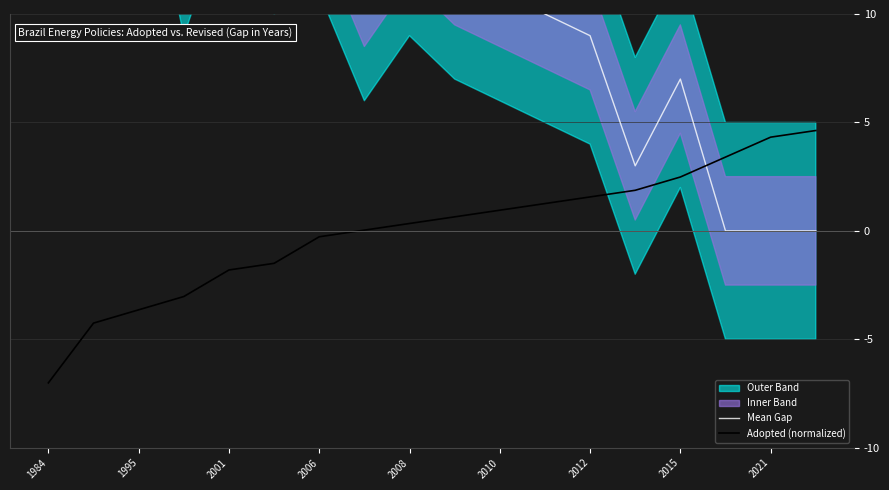

True or false: Adopted (normalized) has a value of -0.3 at 2006.

True